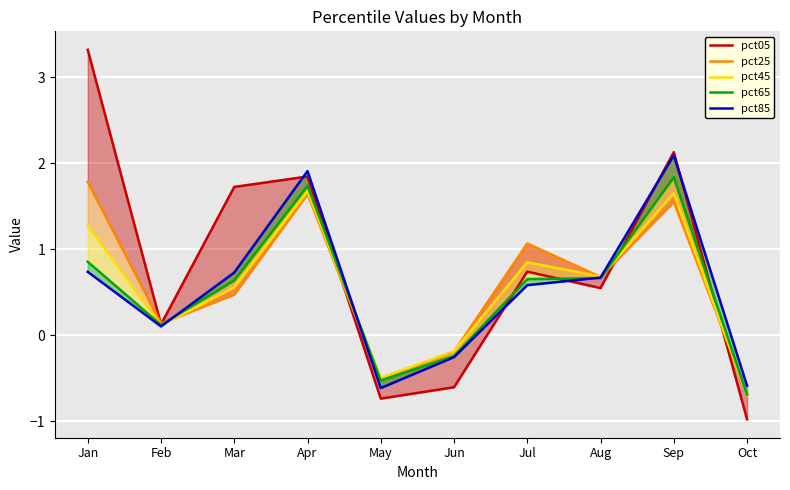

How many lines are shown in the chart?

5